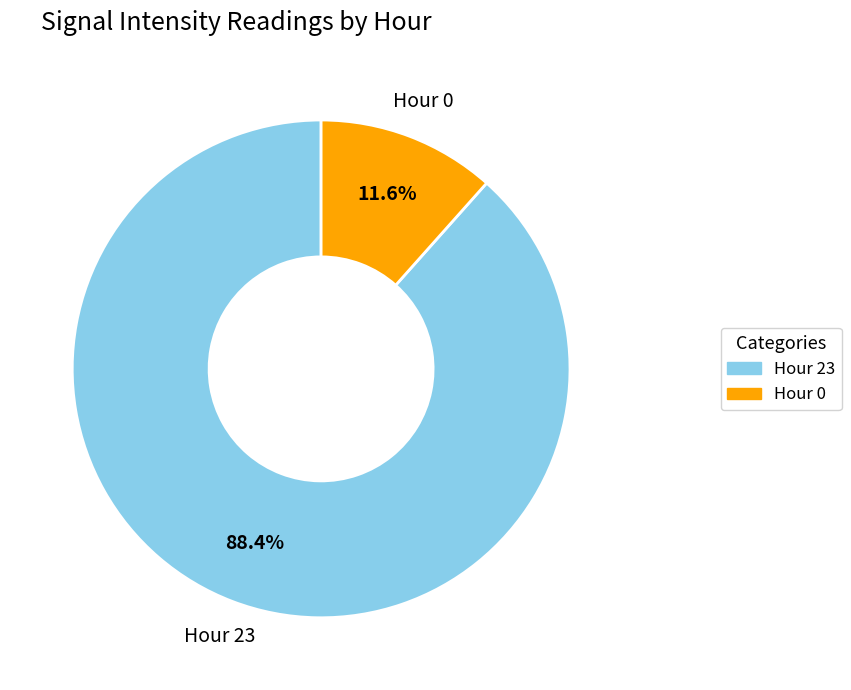

To the nearest percent, what is the average slice percentage?

50%